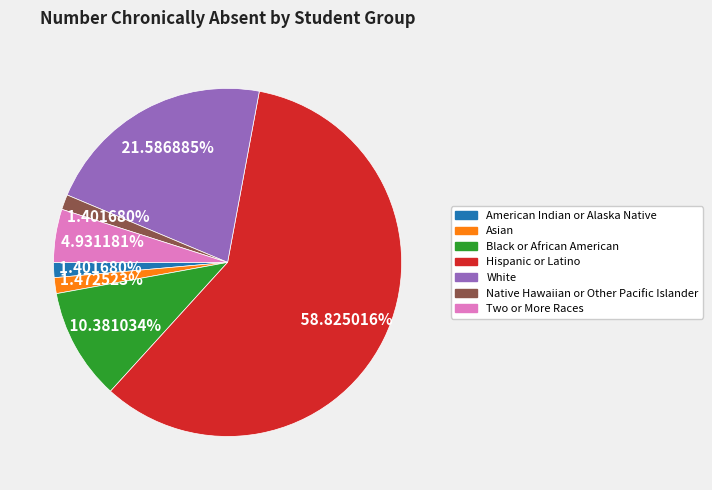

Is there any slice that represents more than half of the pie?

Yes